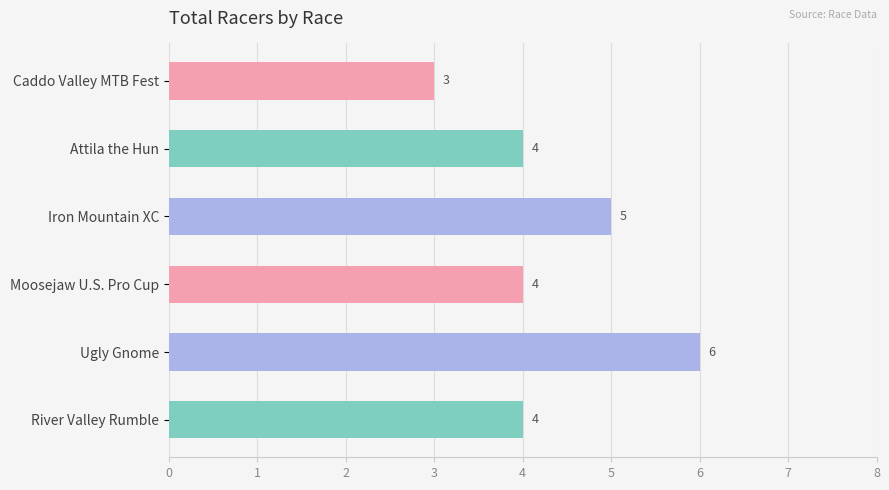

Are the bars horizontal?

Yes